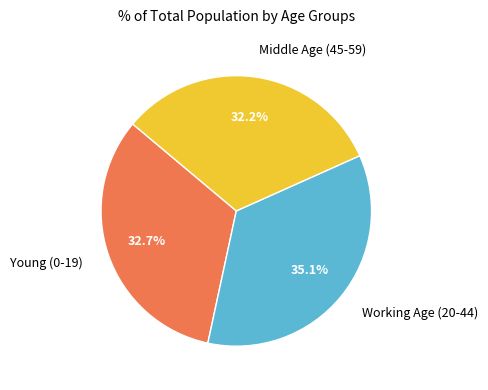

Is there any slice that represents more than half of the pie?

No